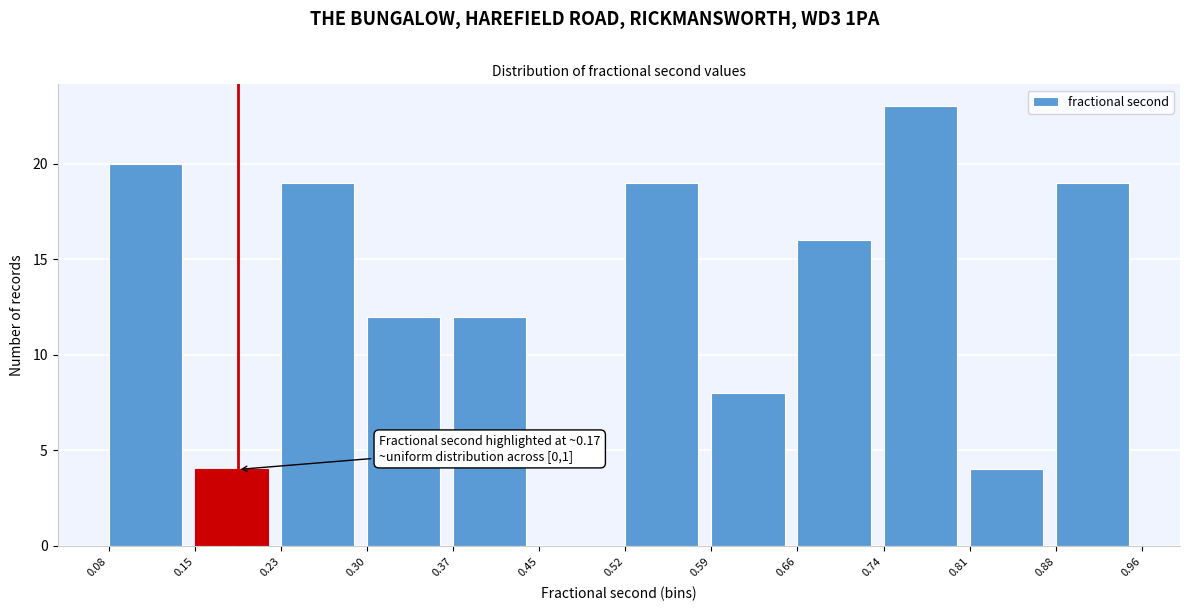

Which range on the x-axis has the tallest bar?

0.74 to 0.81